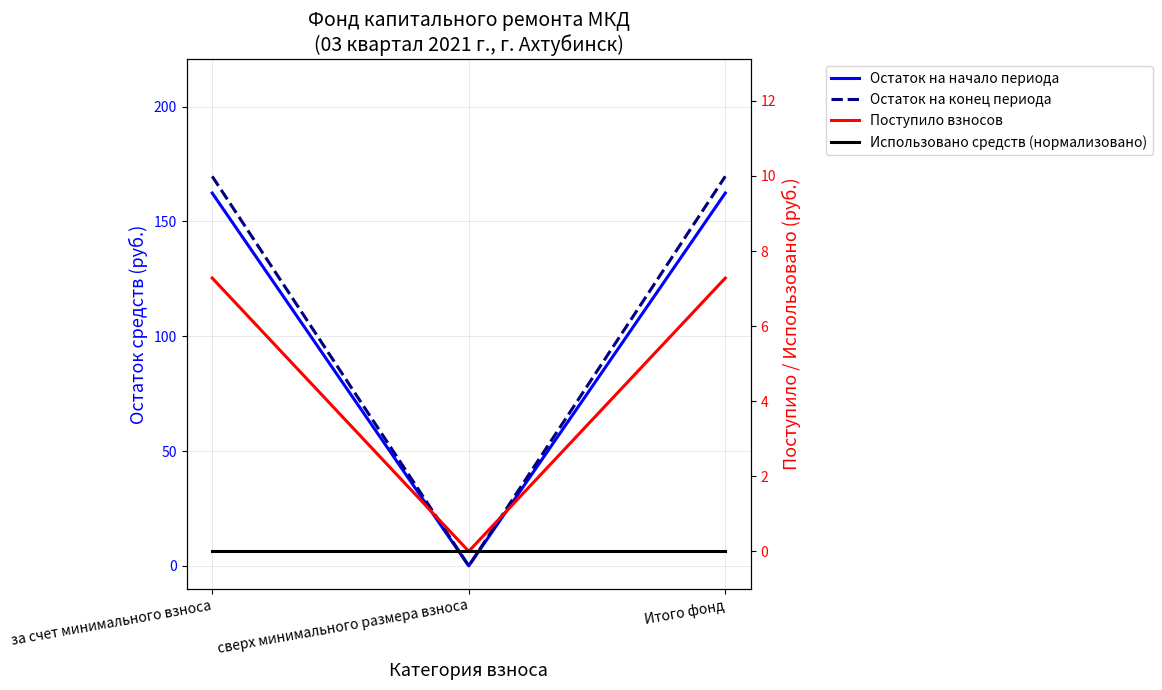

At how many categories does at least one series exceed 29?

2